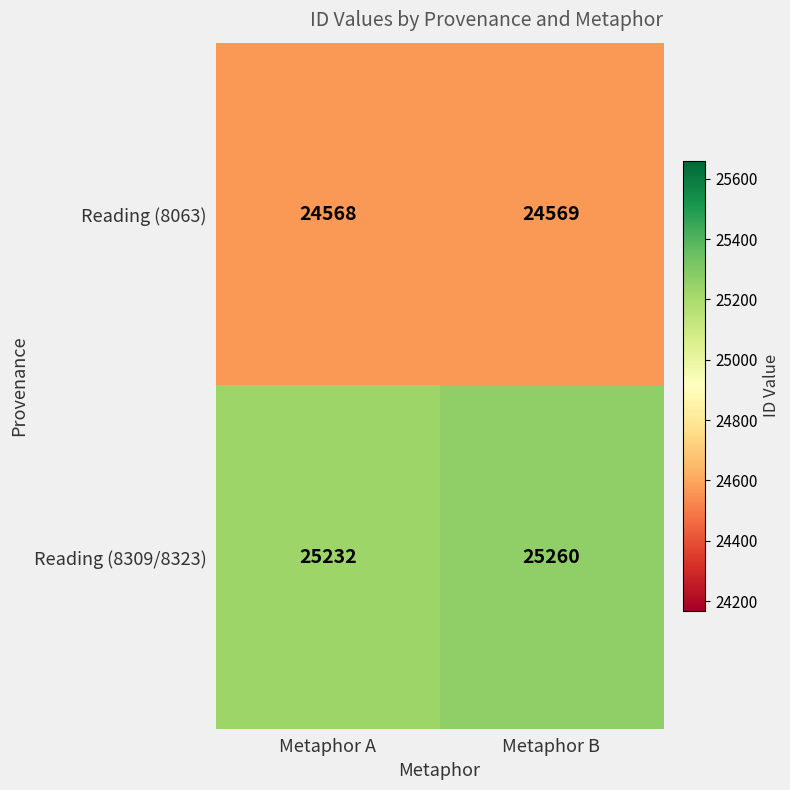

At which category is the sum across all series the highest?

Metaphor B